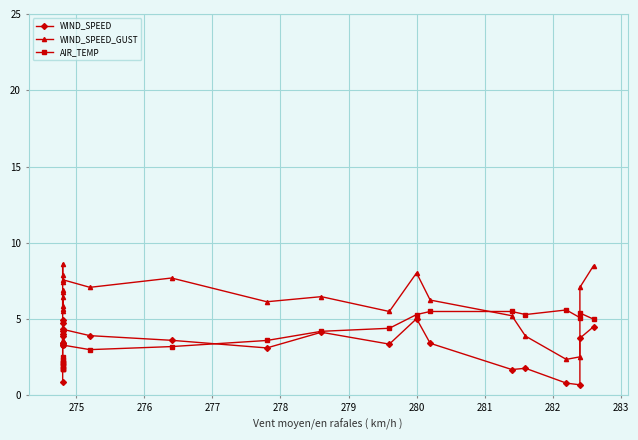

Does the chart display data point markers on the line(s)?

Yes